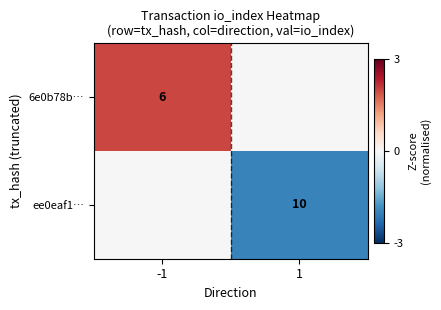

The ee0eaf1… series shows 17 at 1. True or false?

False